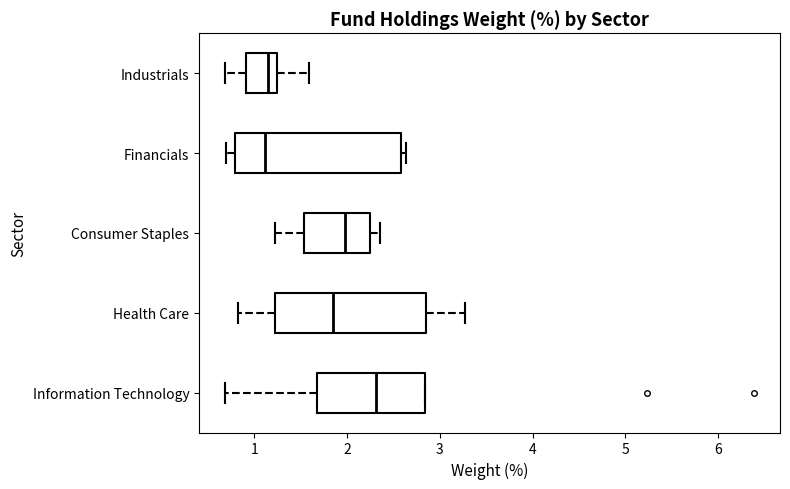

Reading bottom to top, transcribe this box plot: for each box, give where its median line is, the range the box spans, and where its two whiskers end, as read against the x-axis. The values are not printed on the chart, so give them approximately, as read against the axis.

Information Technology: median 2.3, box 1.7 to 2.8, whiskers 0.7 to 2.8
Health Care: median 1.9, box 1.2 to 2.9, whiskers 0.8 to 3.3
Consumer Staples: median 2.0, box 1.5 to 2.2, whiskers 1.2 to 2.4
Financials: median 1.1, box 0.8 to 2.6, whiskers 0.7 to 2.6 (just right of the box's right edge)
Industrials: median 1.2 (just left of the box's right edge), box 0.9 to 1.2, whiskers 0.7 to 1.6